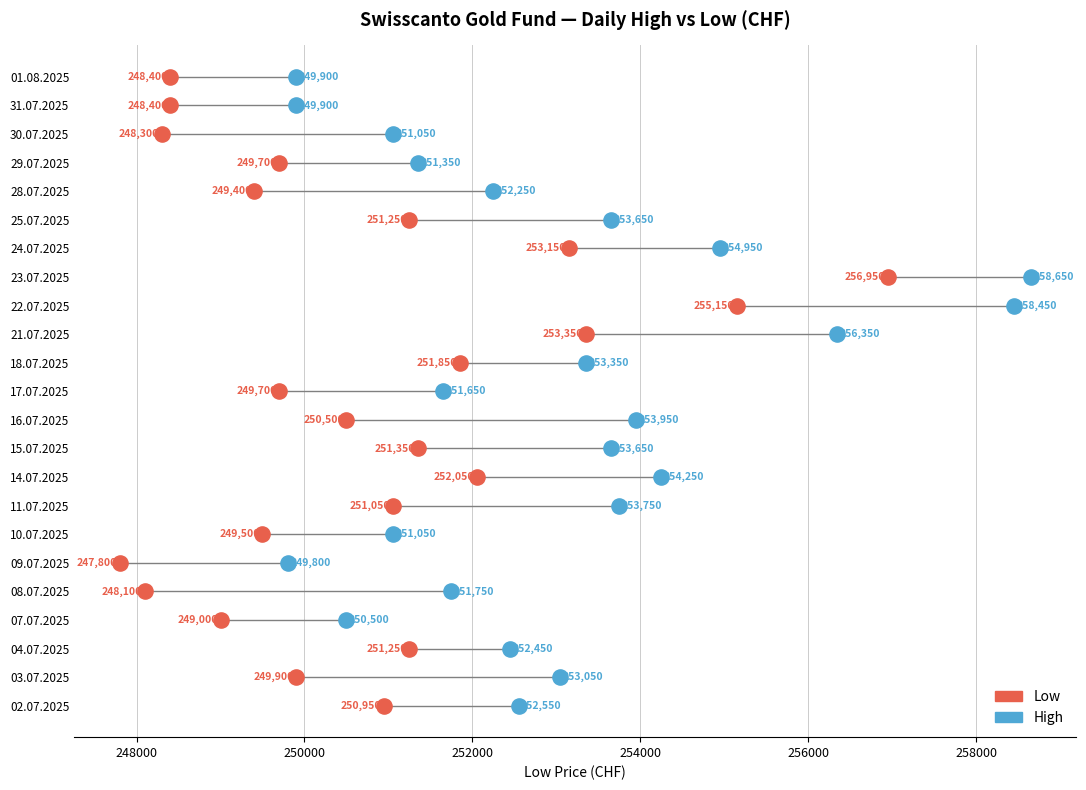

What are all the series names shown in the legend?

Low, High